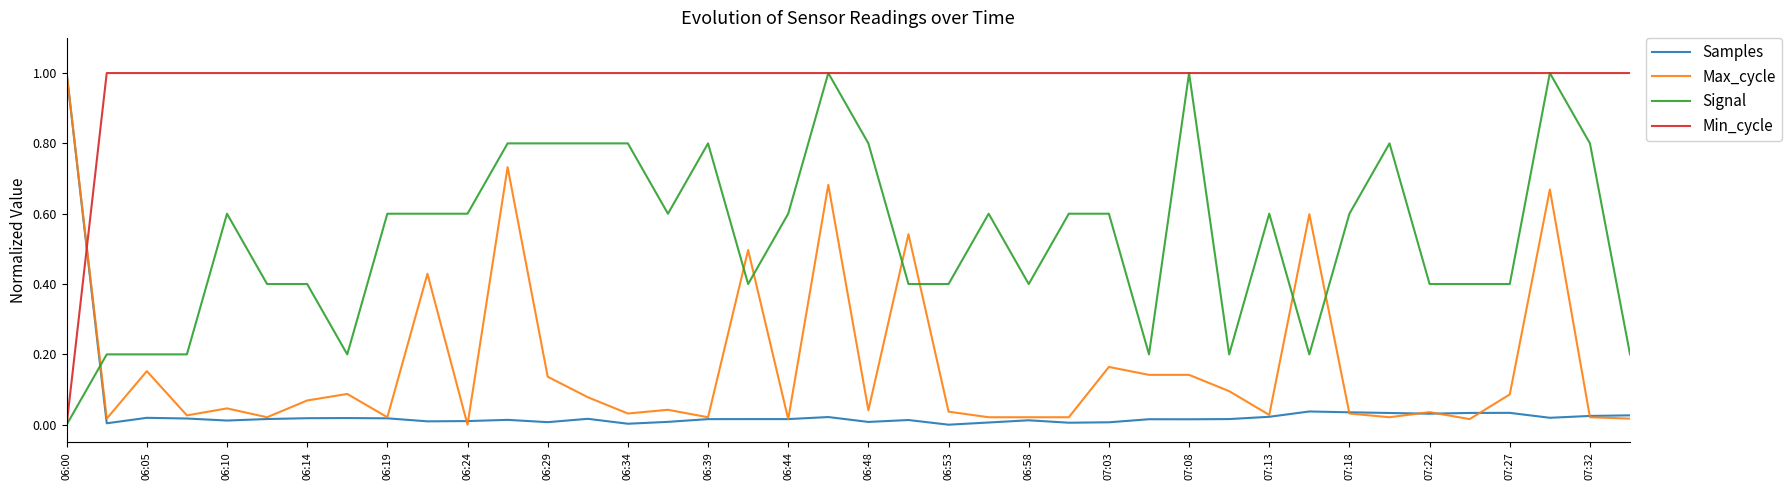

Which series has the largest total across all categories?

Min_cycle